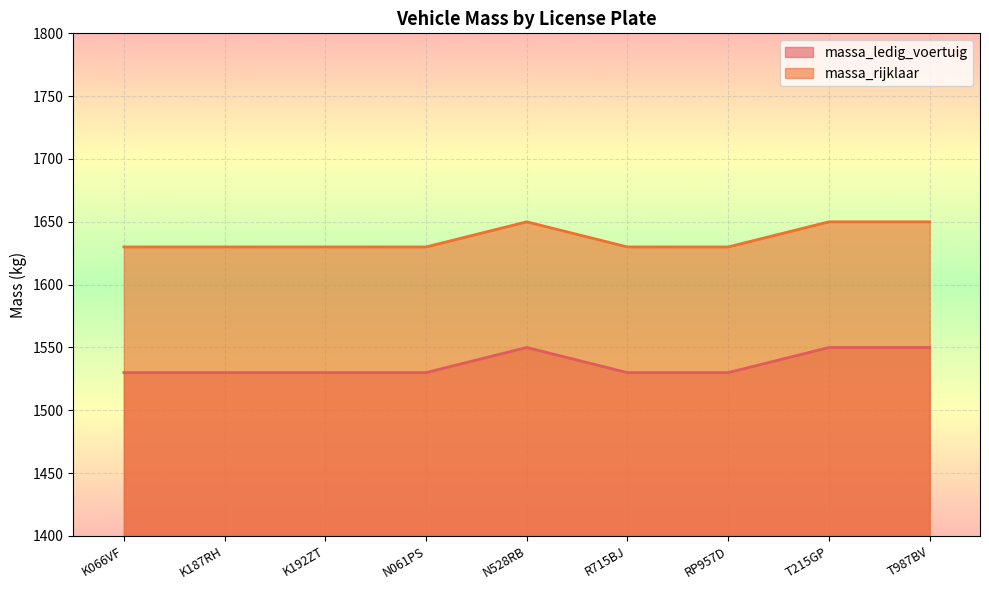

Which label corresponds to the largest value in the chart?

N528RB